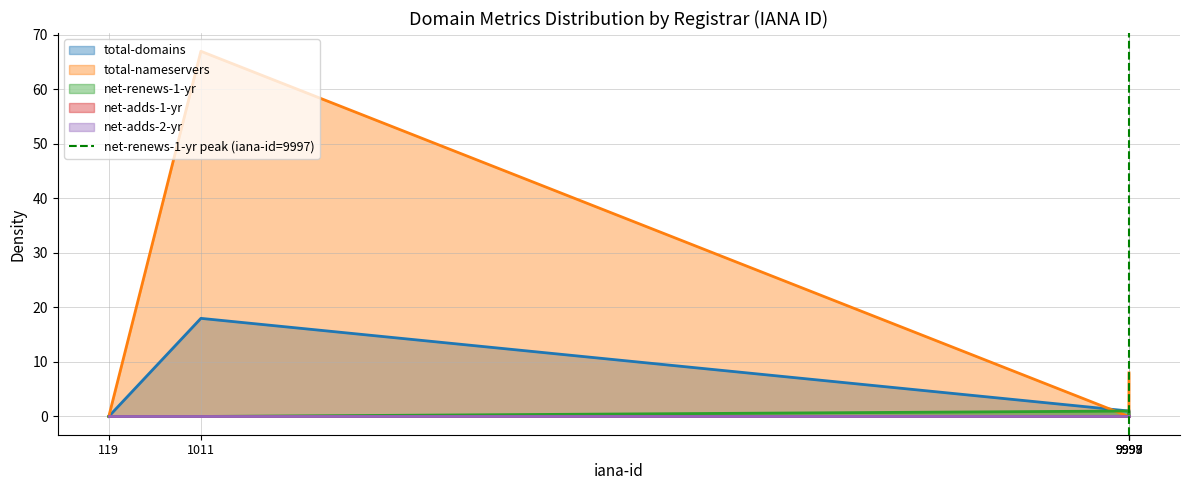

What is the maximum value for total-nameservers?

67